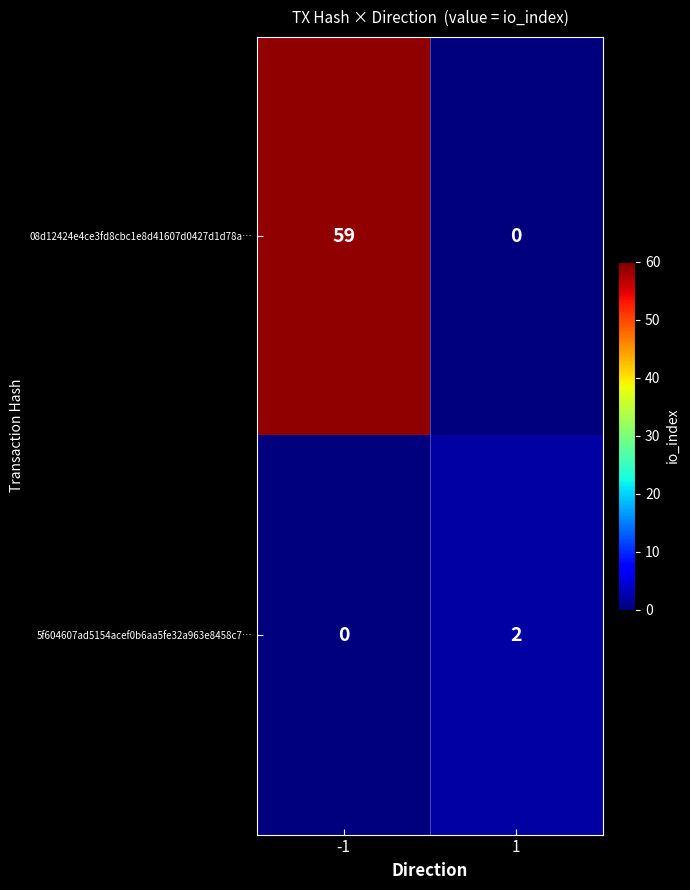

What is the sum of the 08d12424e4ce3fd8cbc1e8d41607d0427d1d78a… values at -1 and 1?

59